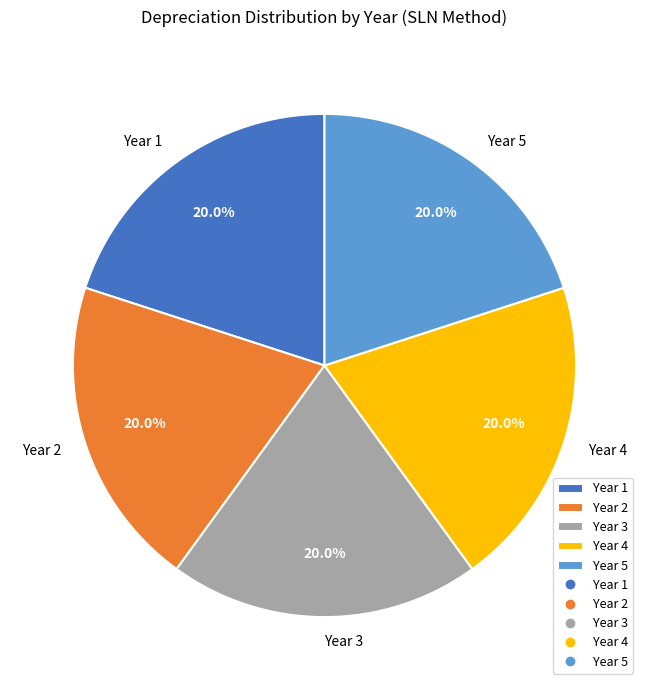

Does Year 2 account for over 50% of the chart?

No